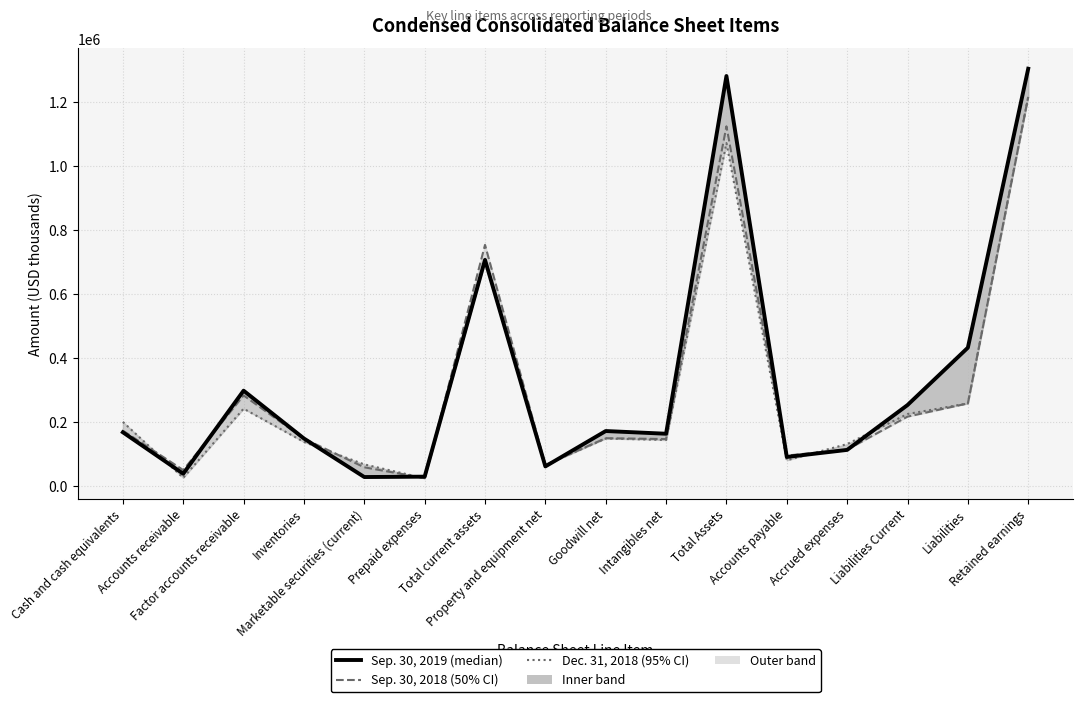

What is the approximate value of Sep. 30, 2018 at Accounts payable, to the nearest 10?

94640